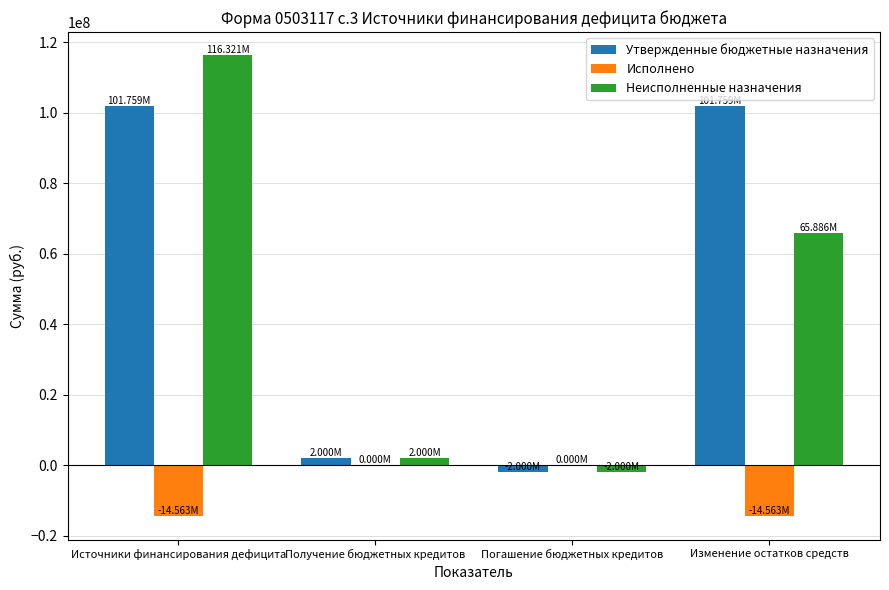

Reading right to left, extract all data points from this chart.

Утвержденные бюджетные назначения: Изменение остатков средств=101758864.6	Погашение бюджетных кредитов=-2000000.0	Получение бюджетных кредитов=2000000.0	Источники финансирования дефицита=101758864.6
Исполнено: Изменение остатков средств=-14562624.8	Погашение бюджетных кредитов=0.0	Получение бюджетных кредитов=0.0	Источники финансирования дефицита=-14562624.8
Неисполненные назначения: Изменение остатков средств=65886426.9	Погашение бюджетных кредитов=-2000000.0	Получение бюджетных кредитов=2000000.0	Источники финансирования дефицита=116321489.3